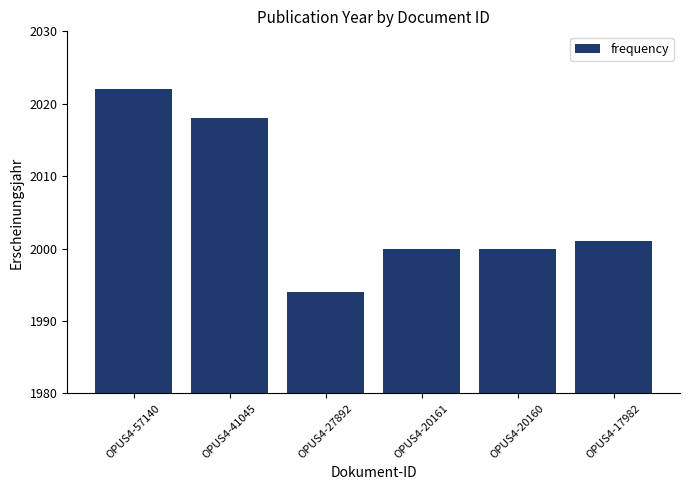

What is the maximum value shown in the chart?

2022